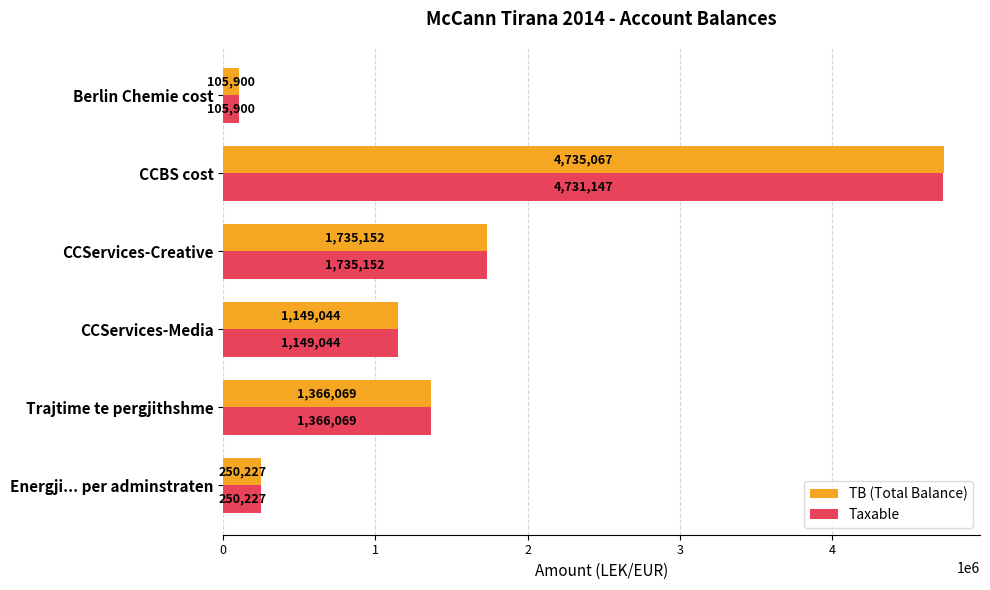

Which series has the largest total across all categories?

TB (Total Balance)